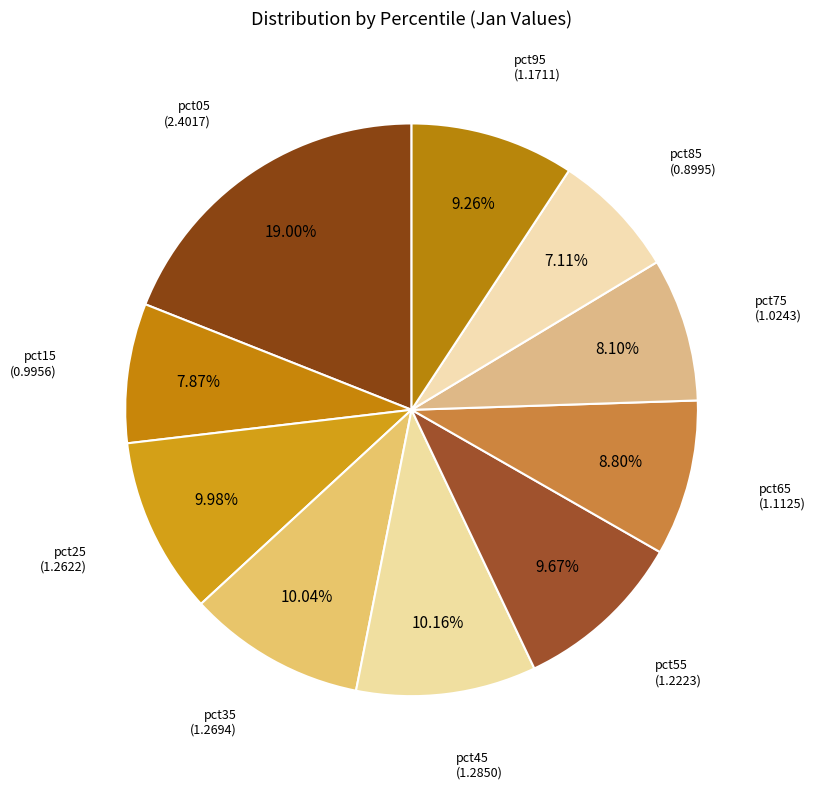

To the nearest percent, what is the combined percentage of pct05 and pct25?

29%